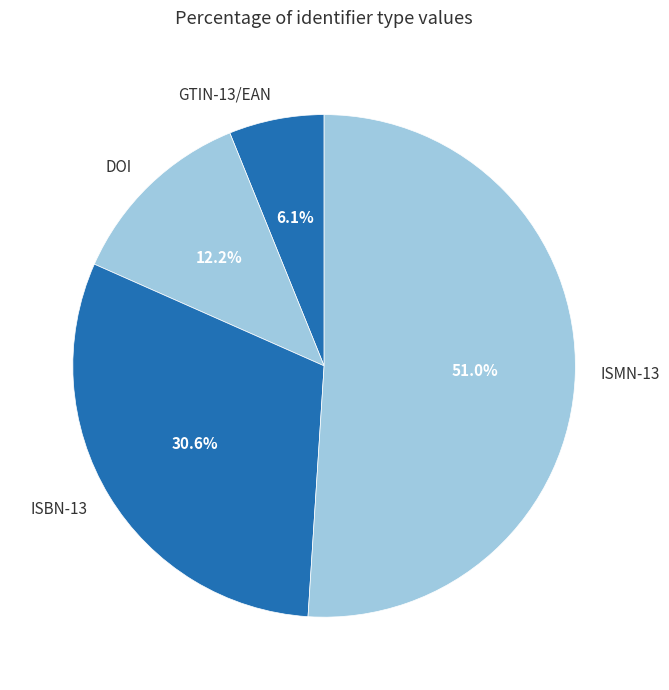

Count the number of slices in the pie.

4